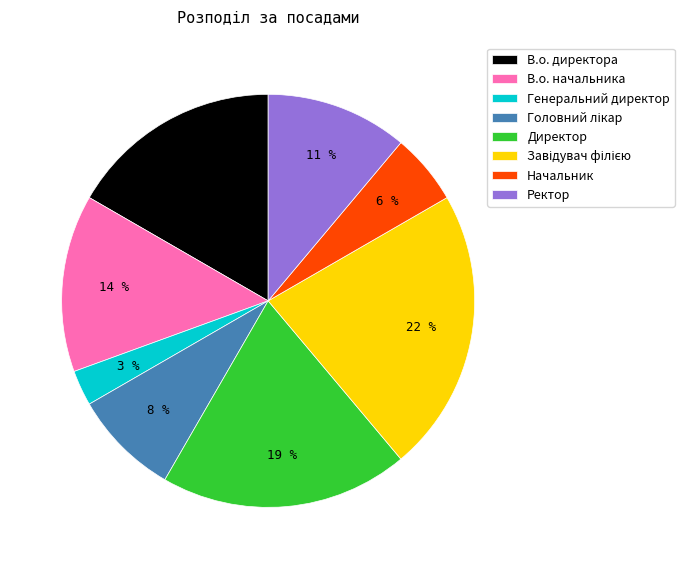

Which has a higher value, В.о. директора or Ректор?

В.о. директора